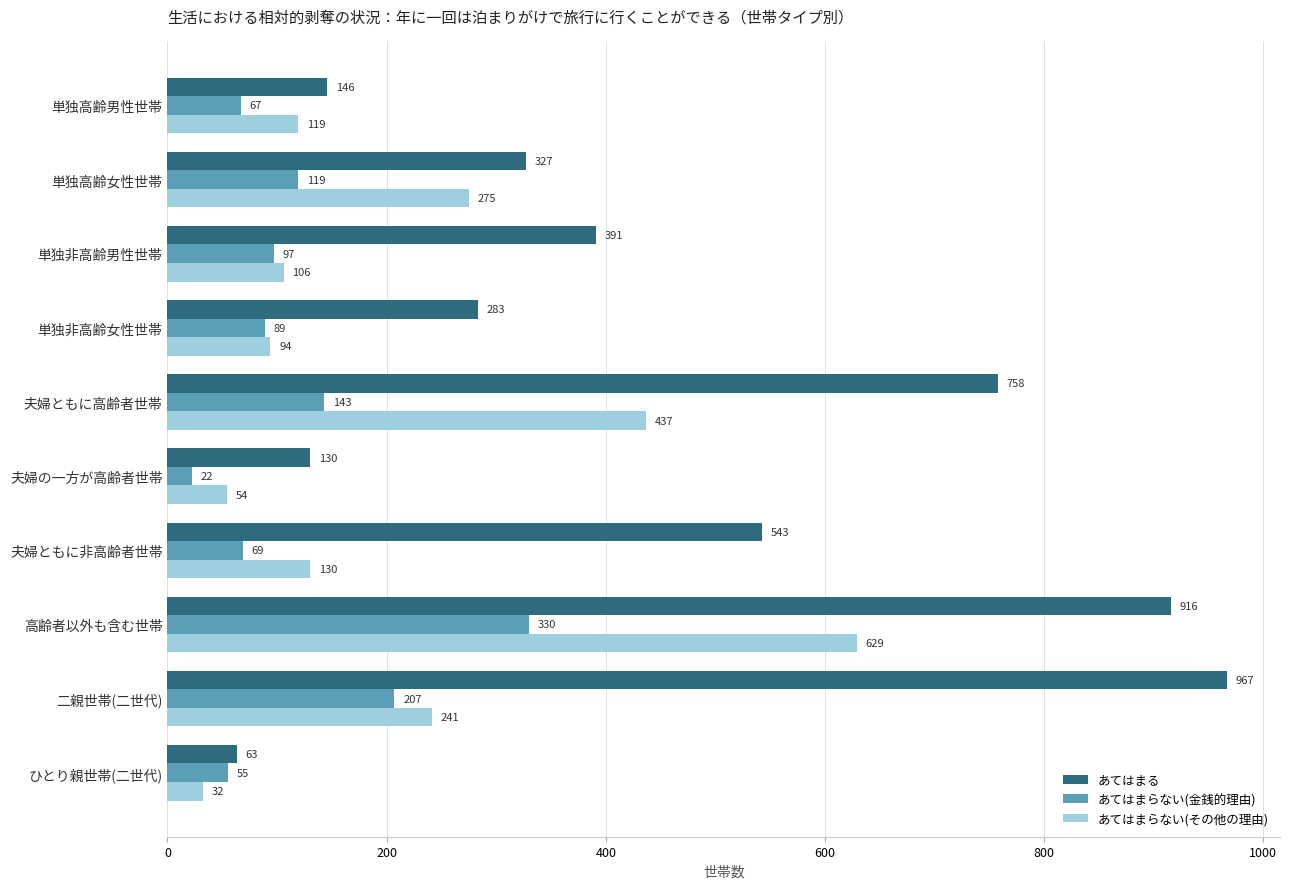

What is the difference between the あてはまらない(金銭的理由) values at 夫婦ともに高齢者世帯 and 単独高齢女性世帯?

24